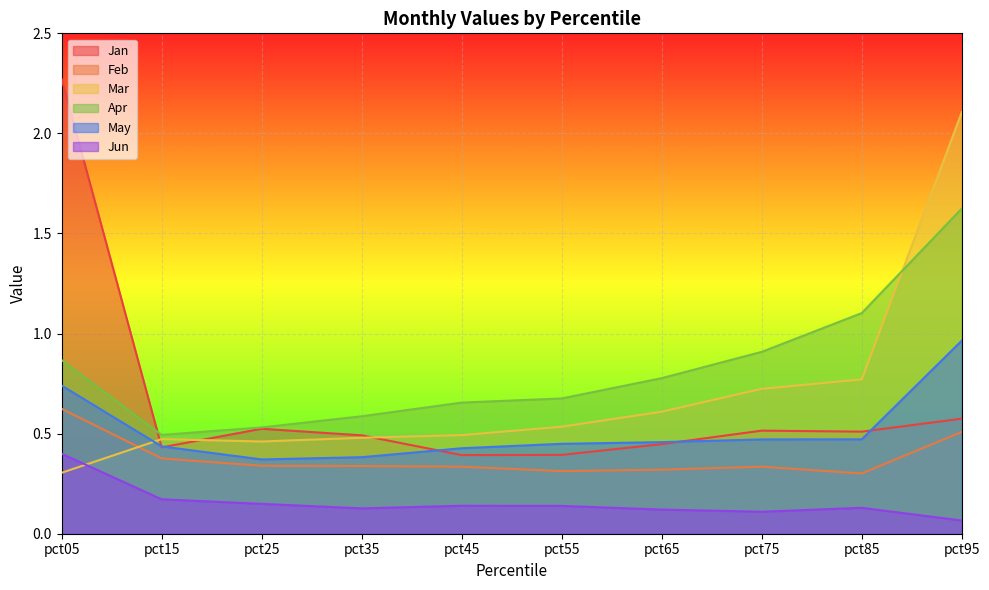

Reading left to right, transcribe all the data shown in this chart.

Jan: 2.3	0.4	0.5	0.5	0.4	0.4	0.4	0.5	0.5	0.6
Feb: 0.6	0.4	0.3	0.3	0.3	0.3	0.3	0.3	0.3	0.5
Mar: 0.3	0.5	0.5	0.5	0.5	0.5	0.6	0.7	0.8	2.1
Apr: 0.9	0.5	0.5	0.6	0.7	0.7	0.8	0.9	1.1	1.6
May: 0.7	0.4	0.4	0.4	0.4	0.4	0.5	0.5	0.5	1.0
Jun: 0.4	0.2	0.1	0.1	0.1	0.1	0.1	0.1	0.1	0.1